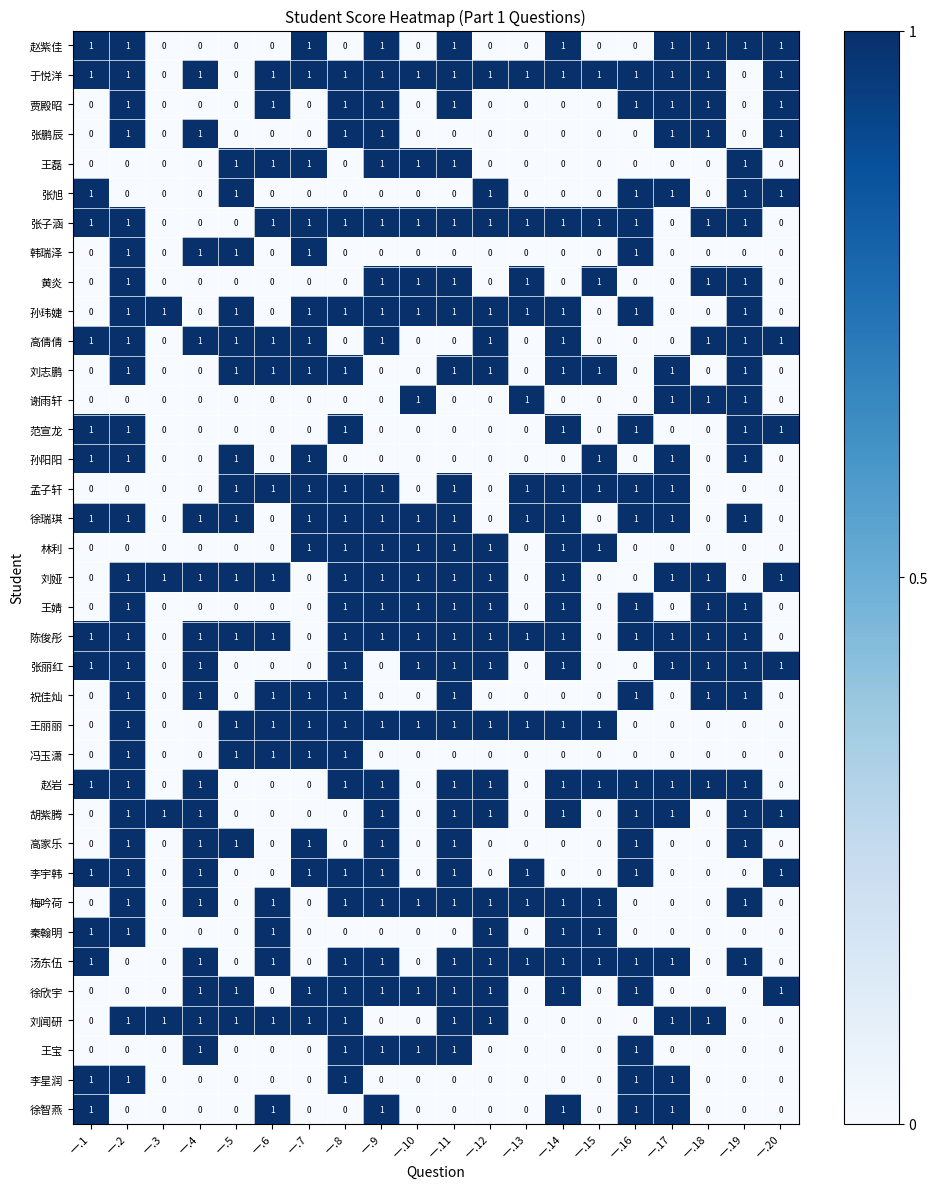

What is the sum of all 林利 values?

8